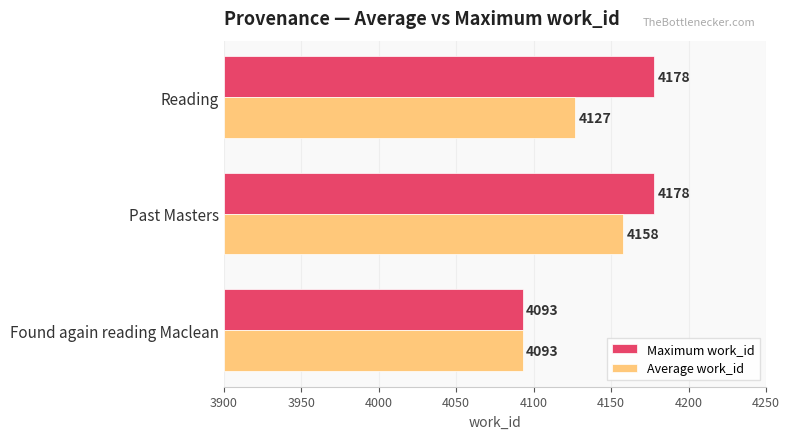

What are all the series names shown in the legend?

Maximum work_id, Average work_id